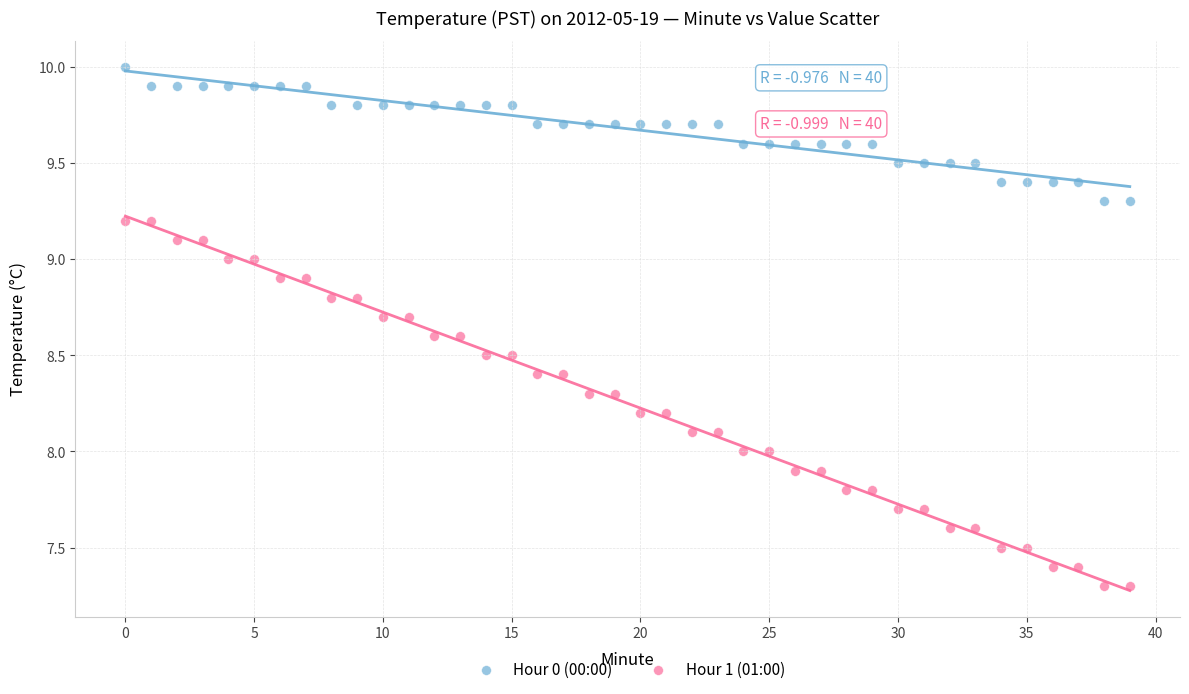

Across all data points, what is the range of Y values (max minus min)?

2.7